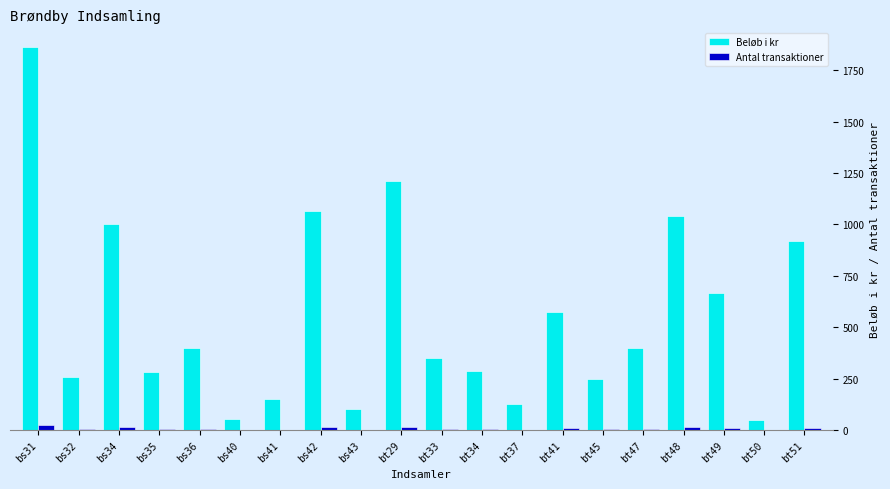

How many distinct data groups are displayed?

2